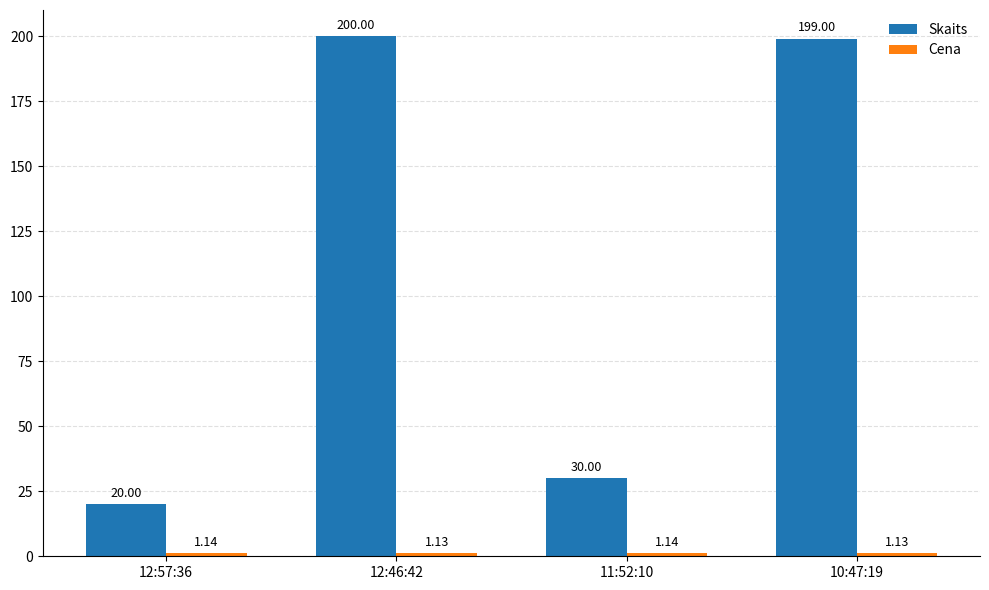

What is the sum of the Skaits values at 10:47:19 and 11:52:10?

229.0